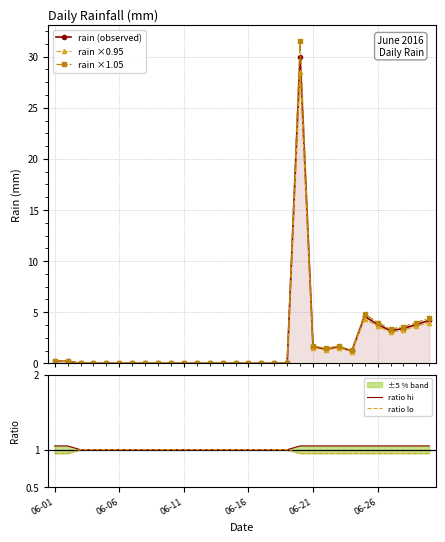

What is the highest value of the rain (observed) series?

30.0